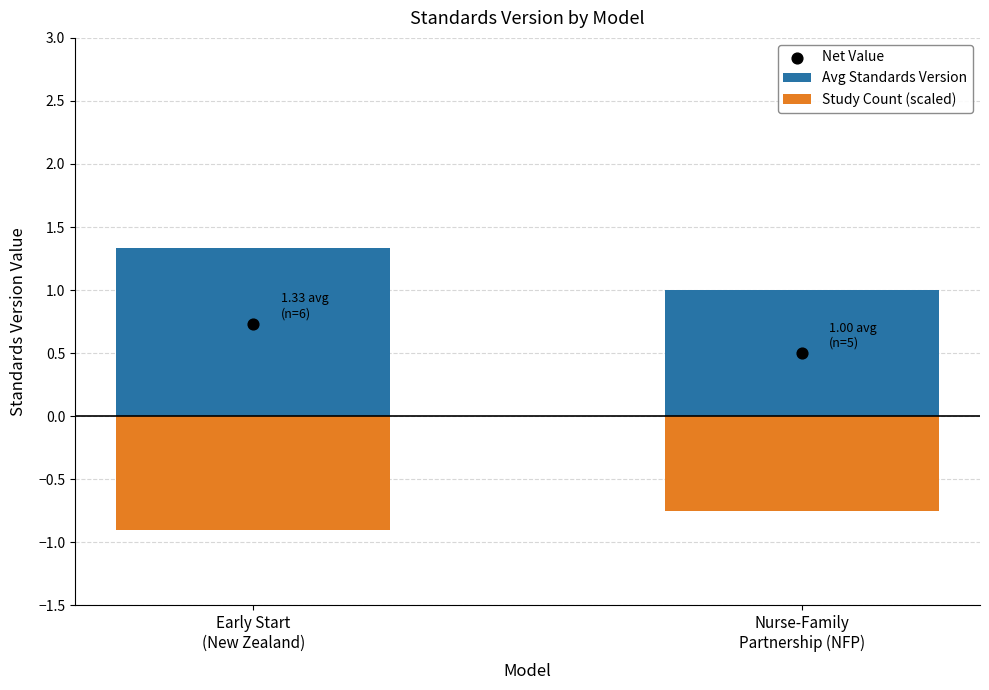

Which series has the largest total across all categories?

Avg Standards Version